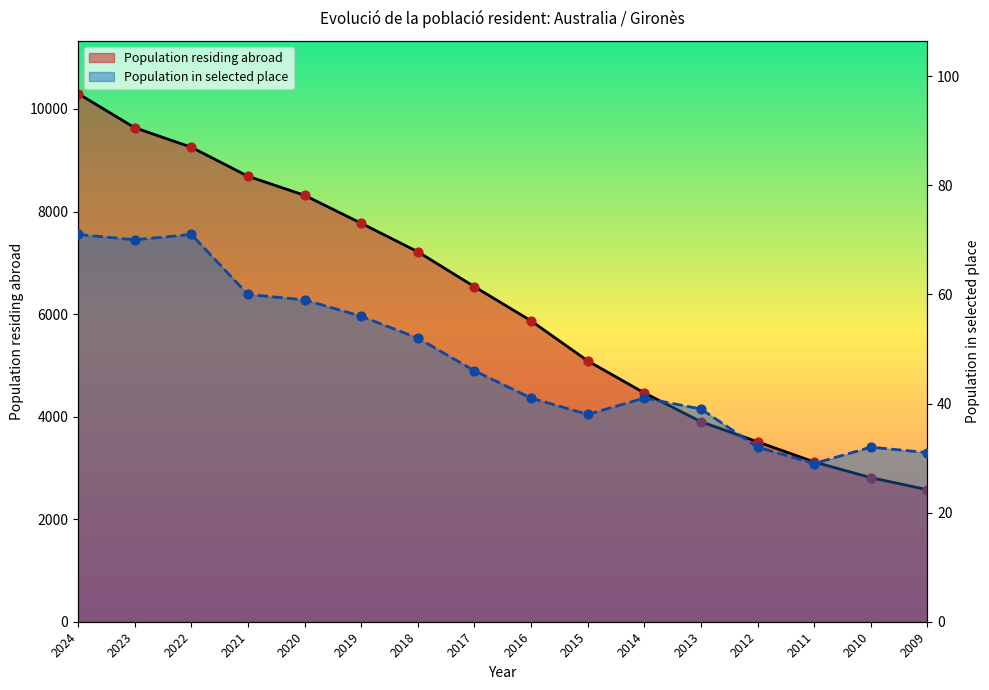

Is the value of Population residing abroad at 2013 greater than the value of Population in selected place at 2015?

Yes